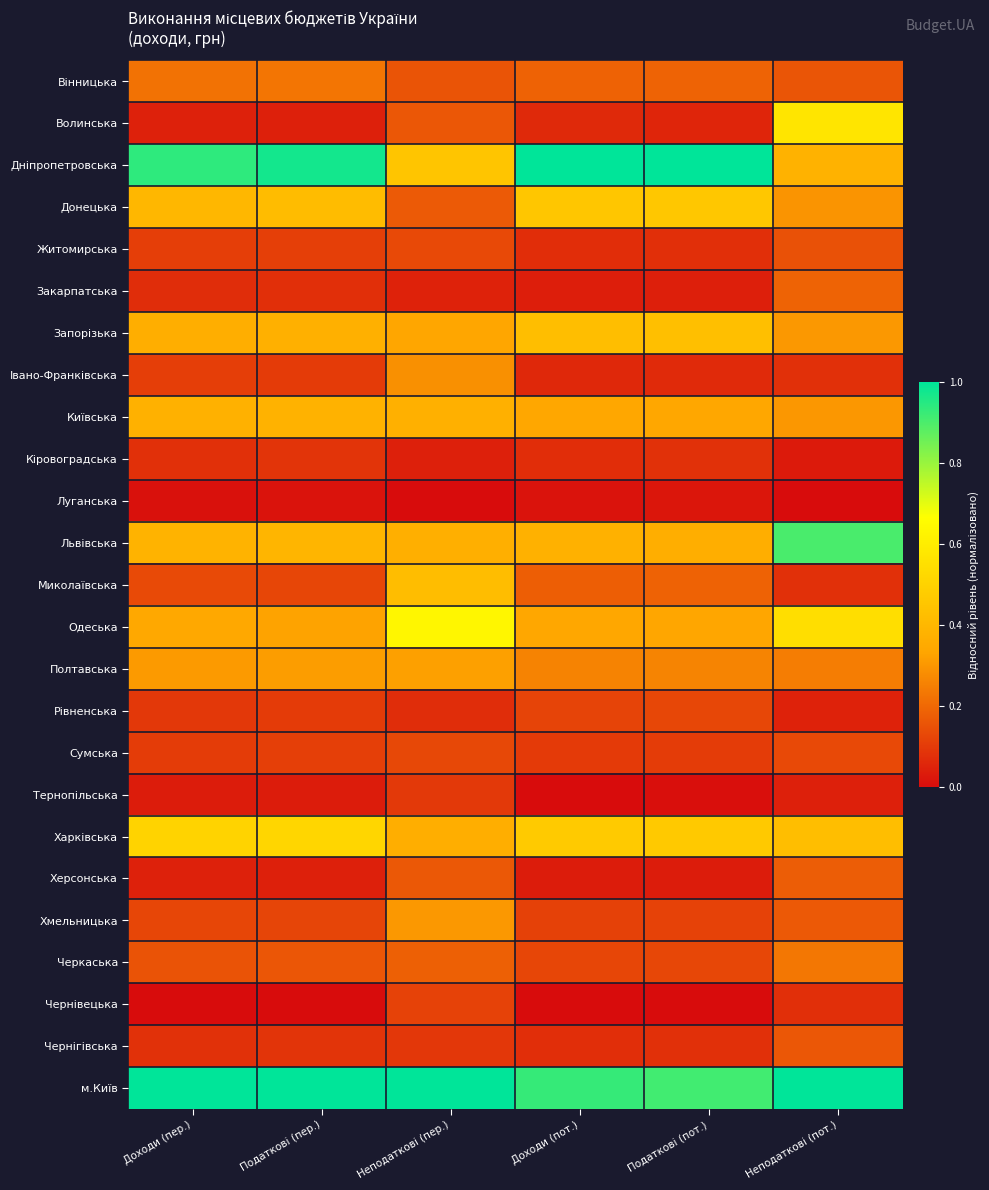

Which series has the largest total across all categories?

м.Київ